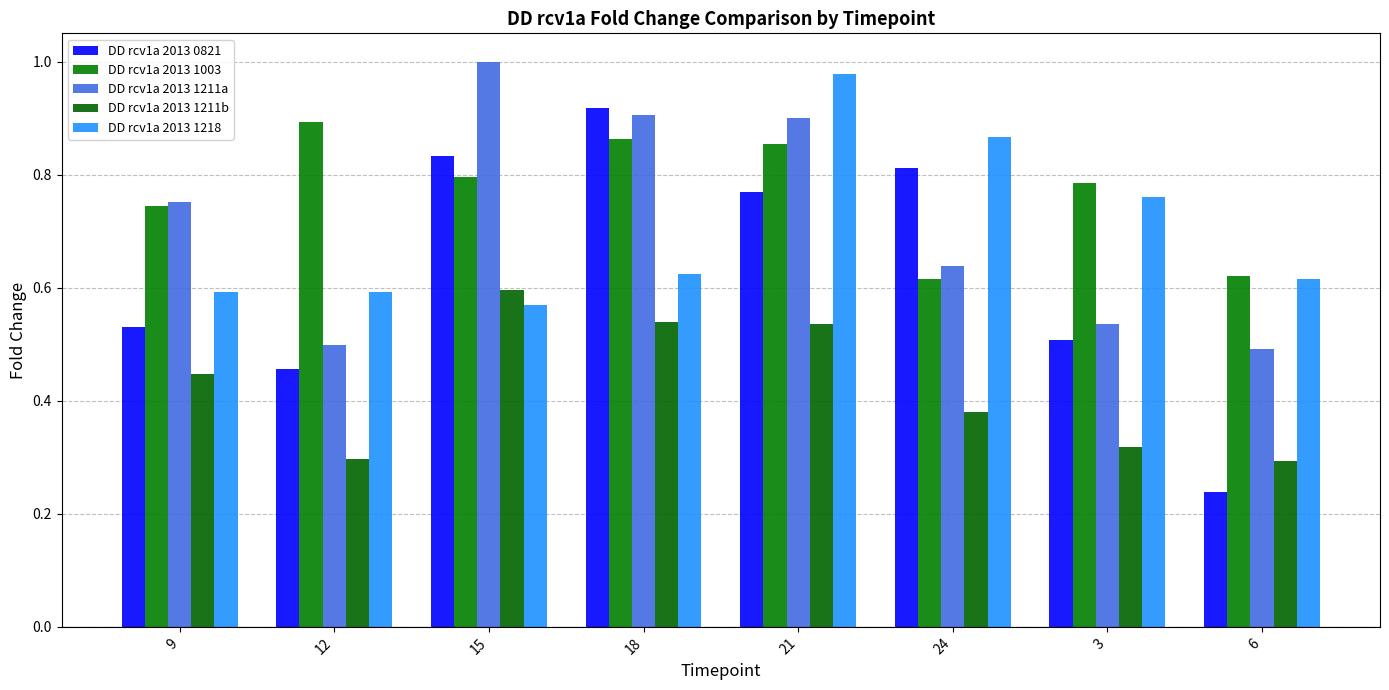

What is the difference between the DD rcv1a 2013 1003 values at 21 and 15?

0.1